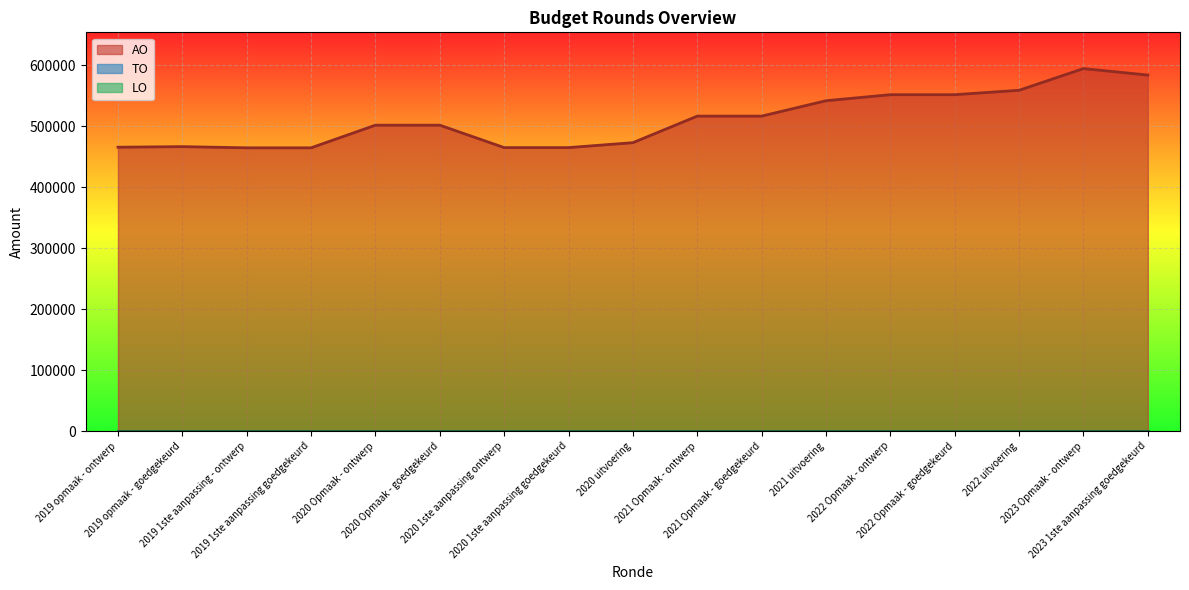

Which series has the largest total across all categories?

AO